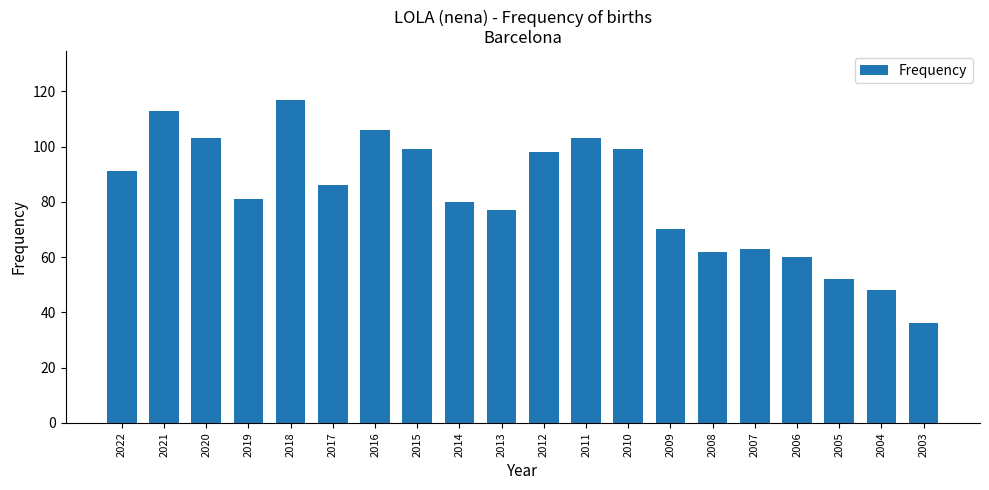

What is the sum of all values?

1644